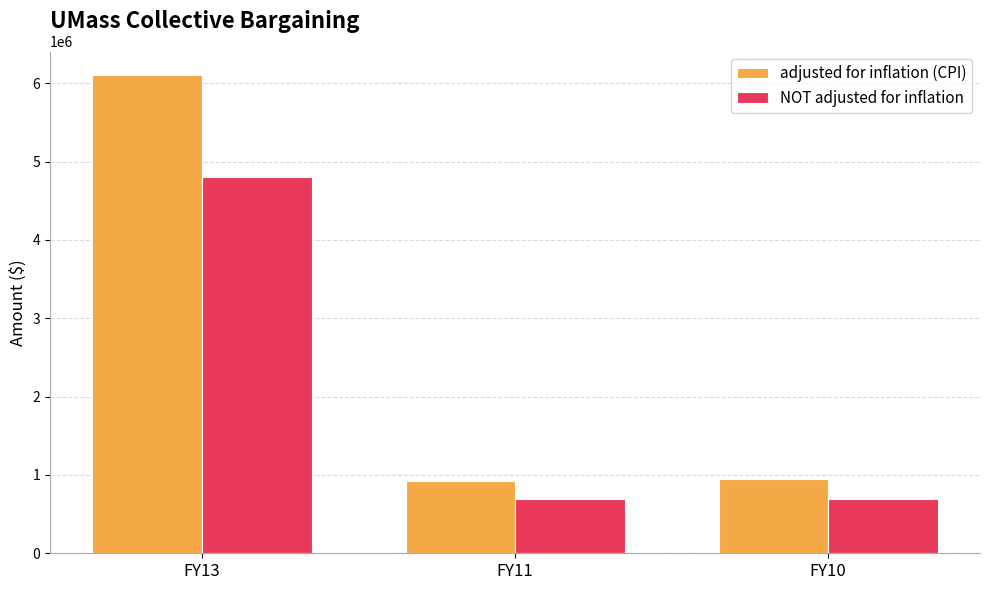

What is the maximum value for NOT adjusted for inflation?

4805448